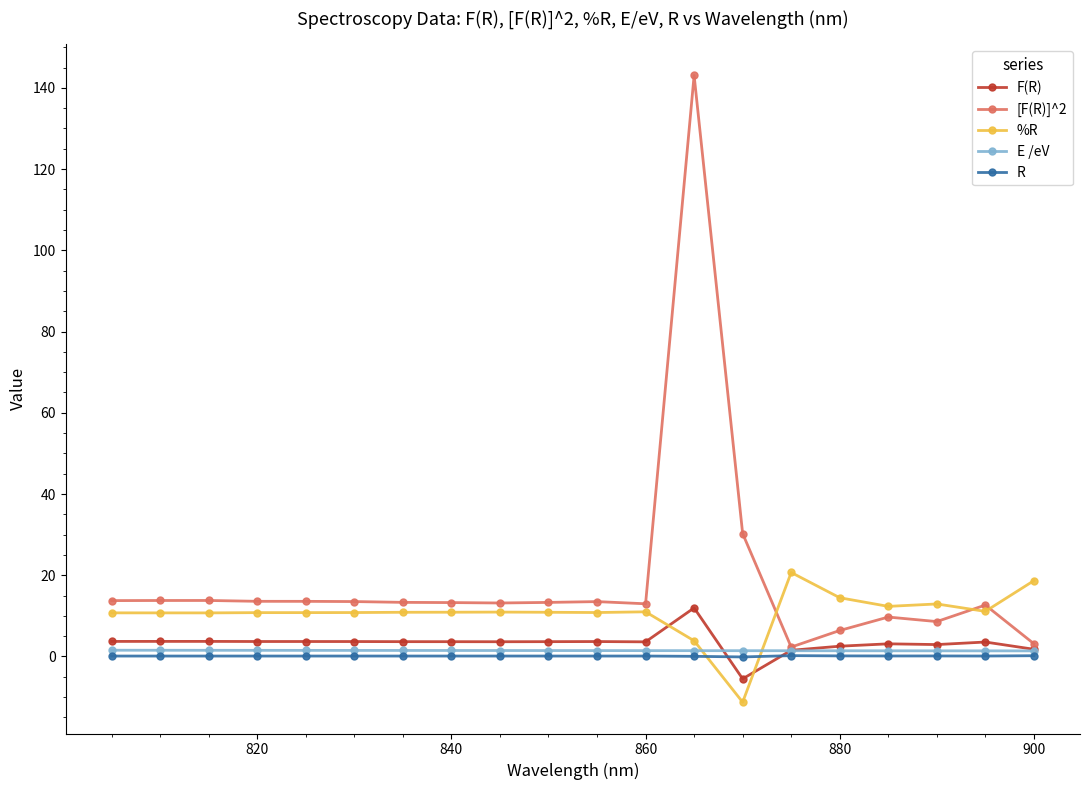

How many negative values does the %R series have?

1